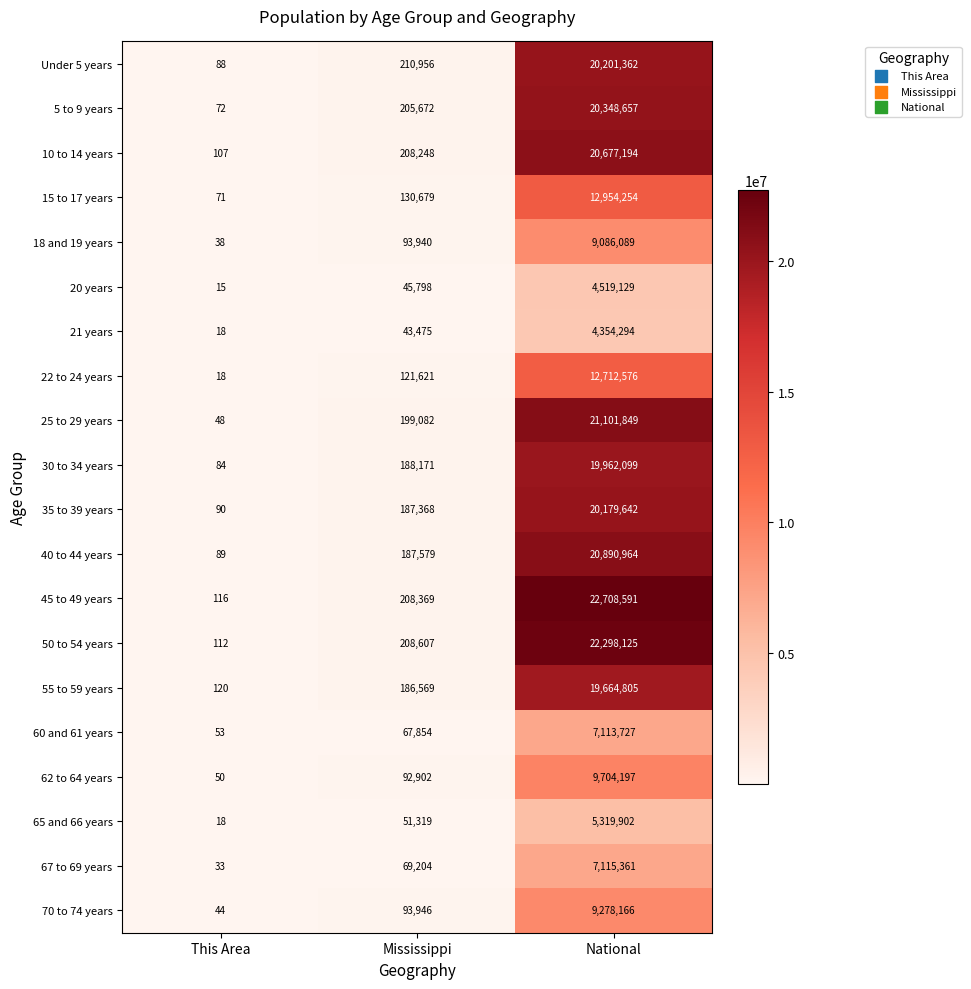

Which category has the highest value in the 40 to 44 years series?

National